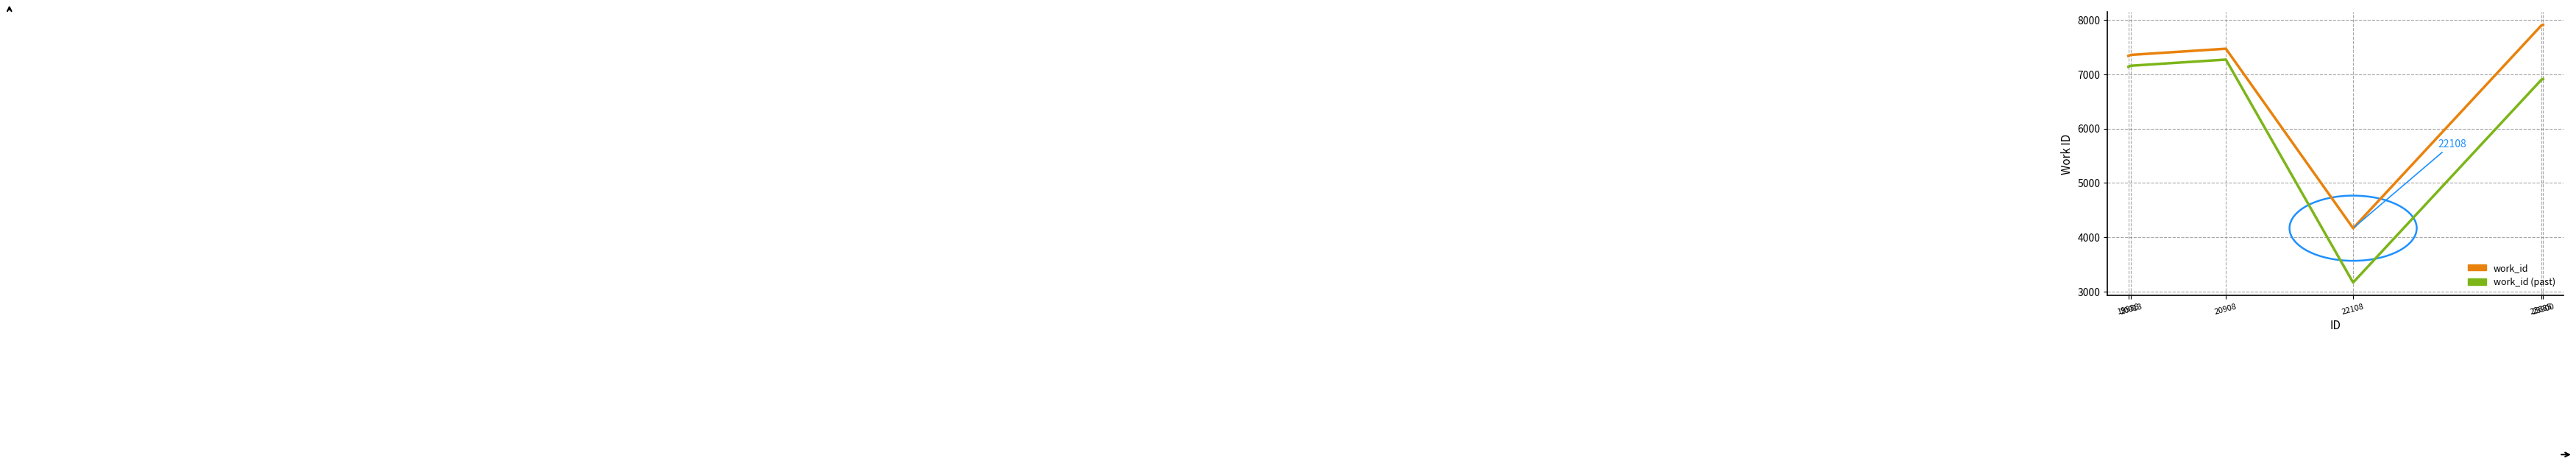

What is the greatest value displayed?

7912